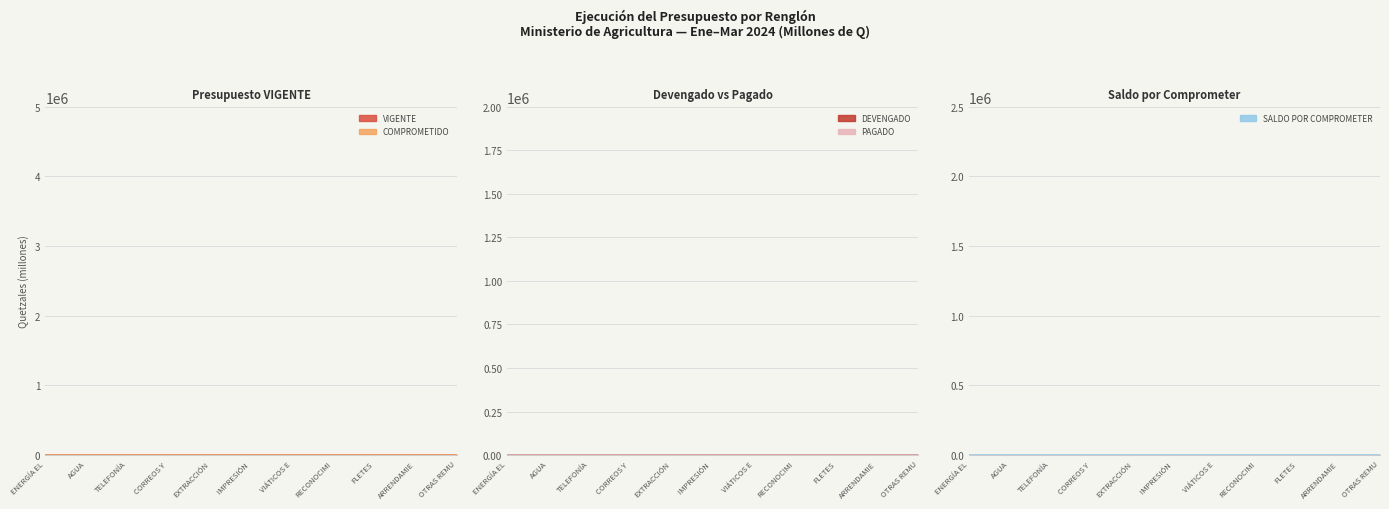

In SALDO POR COMPROMETER, how many points are higher than both neighbors (excluding endpoints)?

3